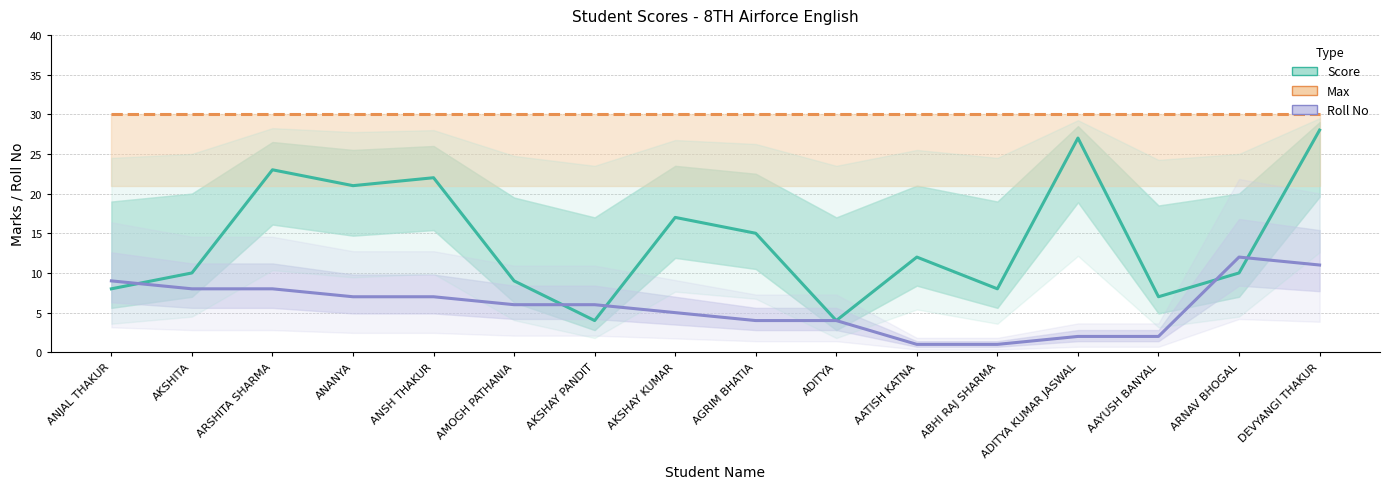

What is the greatest value displayed?

30